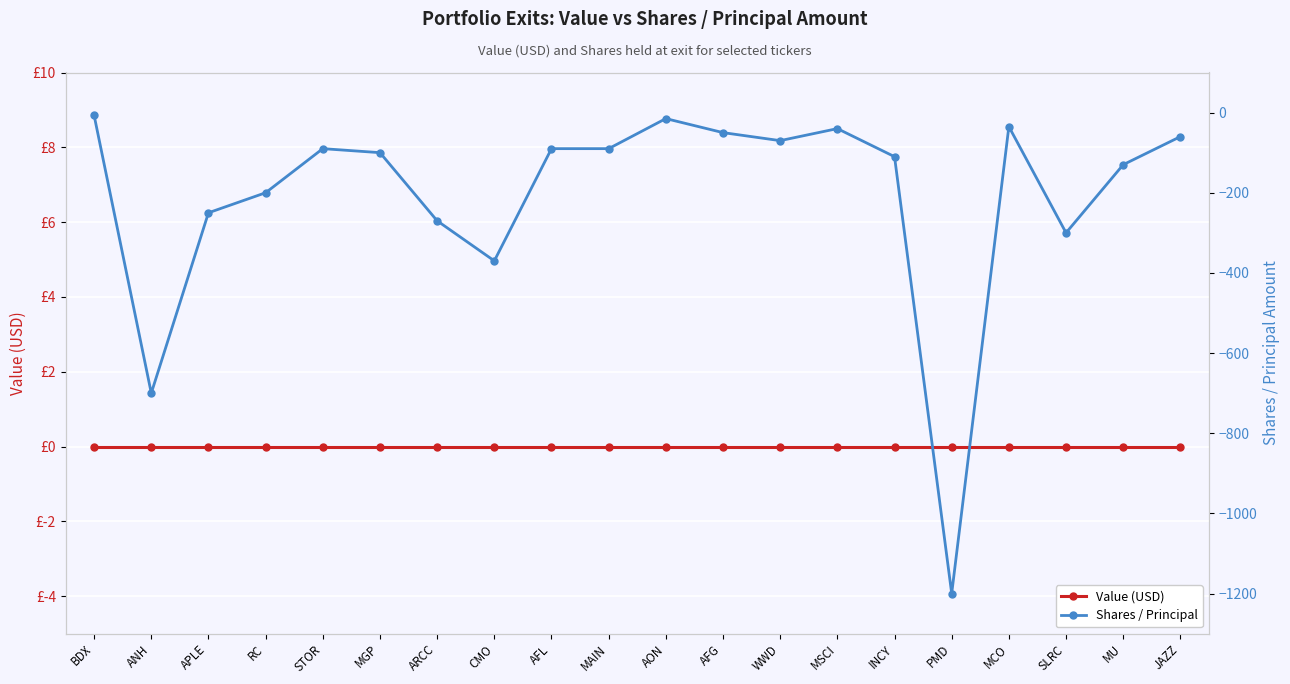

At AFL, list the series in order from largest to smallest.

Value (USD), Shares / Principal